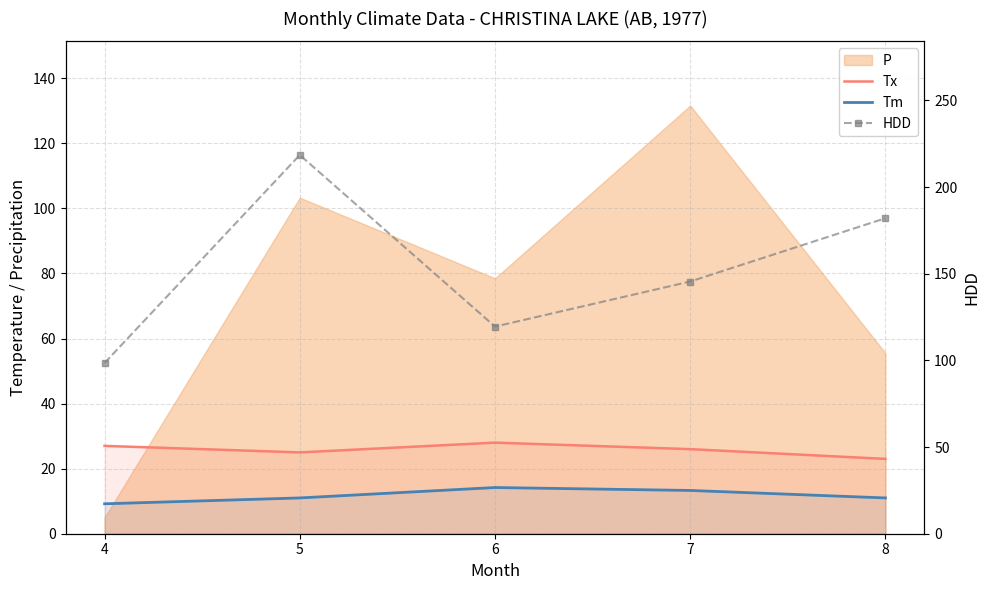

What is the total value across all series at 8?

216.0